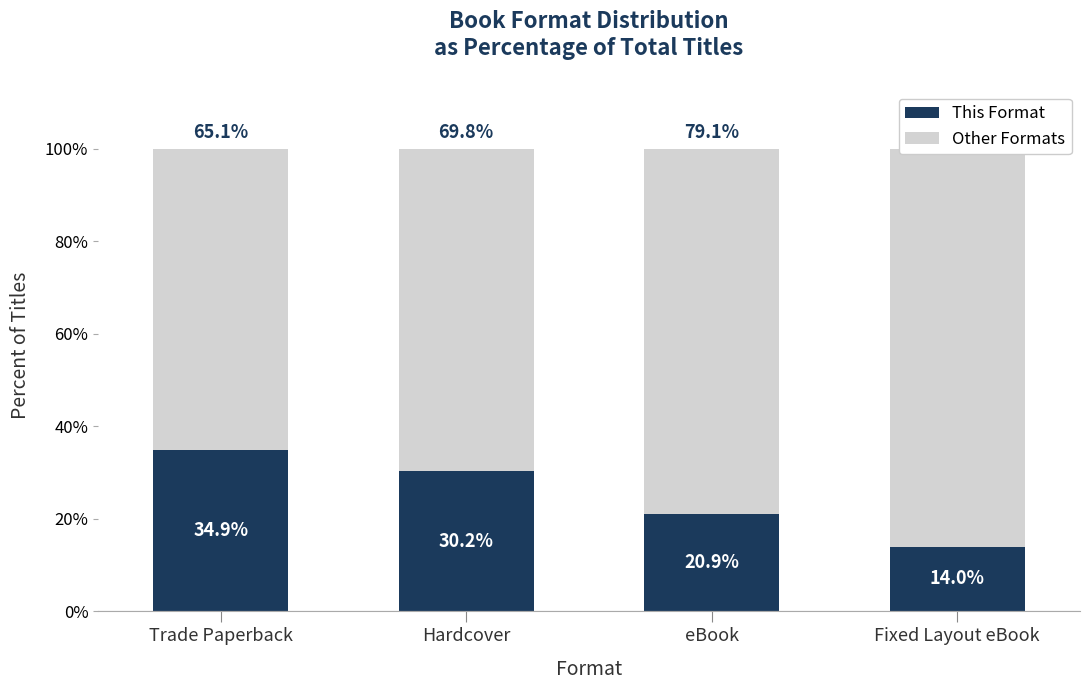

What is the label of the 3rd bar from the left?

eBook